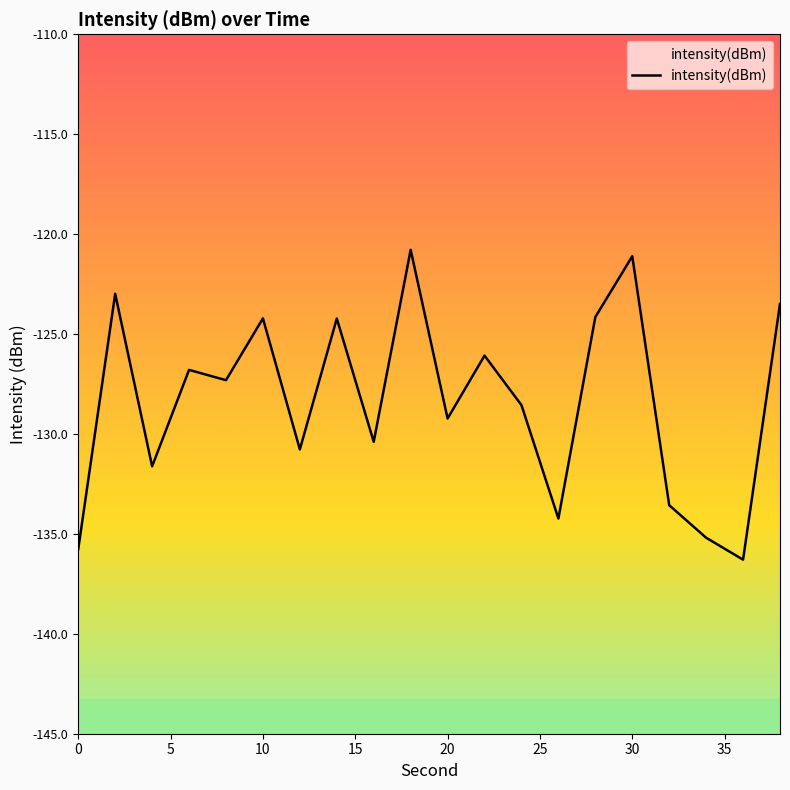

Rank the categories by value from lowest to highest.

36, 0, 34, 26, 32, 4, 12, 16, 20, 24, 8, 6, 22, 14, 10, 28, 38, 2, 30, 18